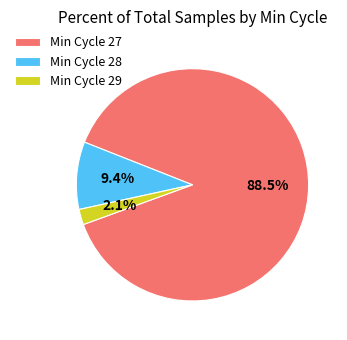

Is there any slice that represents more than half of the pie?

Yes